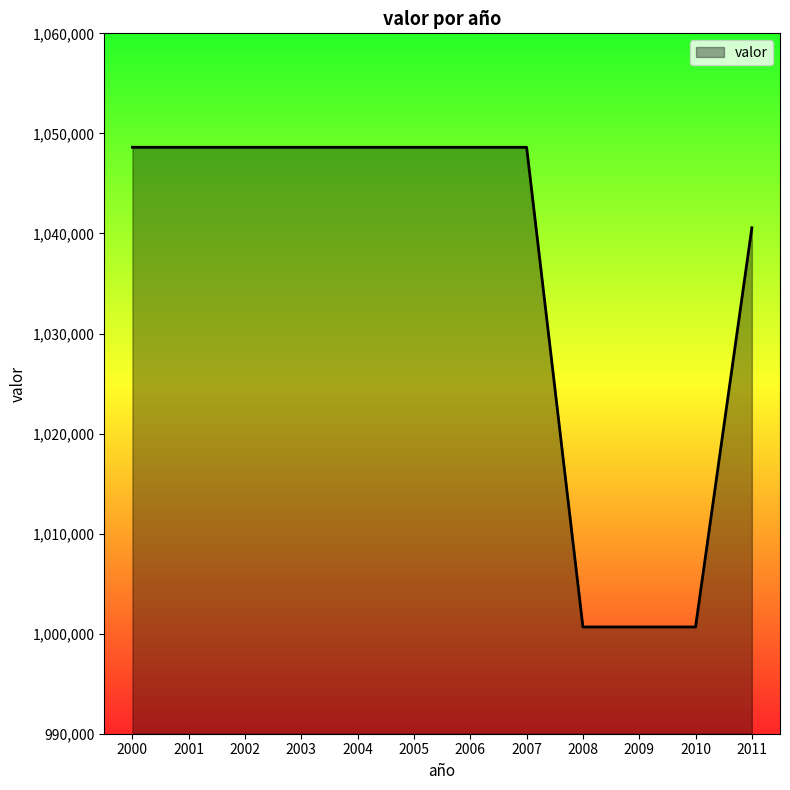

How many lines are shown in the chart?

1